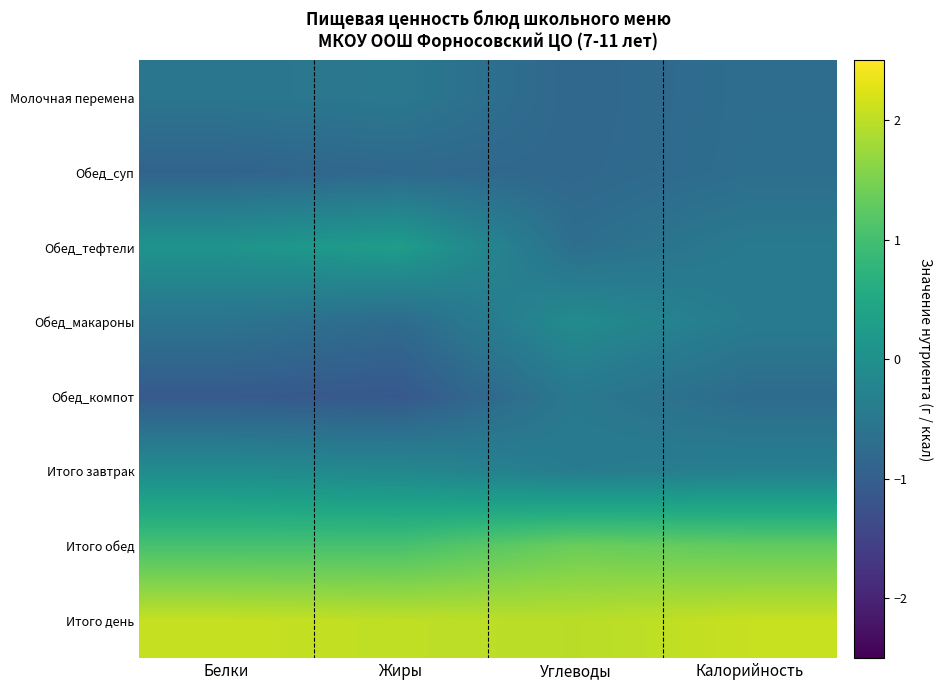

What is the sum of the Обед_компот values at Жиры and Белки?

-2.2